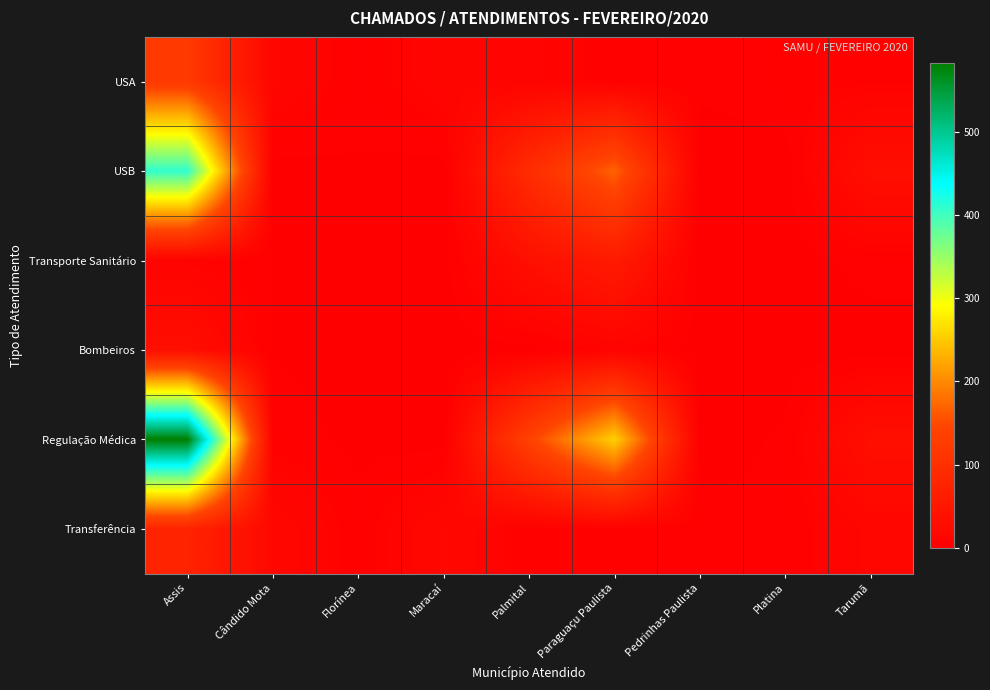

How many categories are shown in the chart?

9